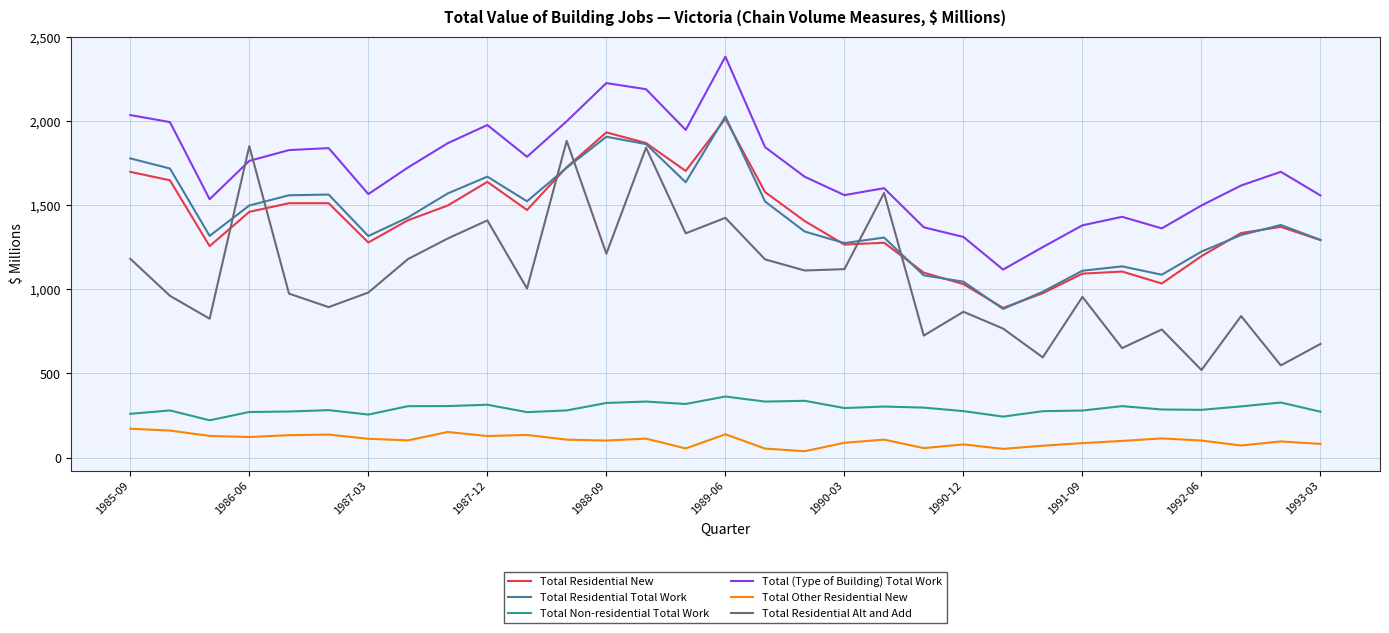

Which series has the largest total across all categories?

Total (Type of Building) Total Work